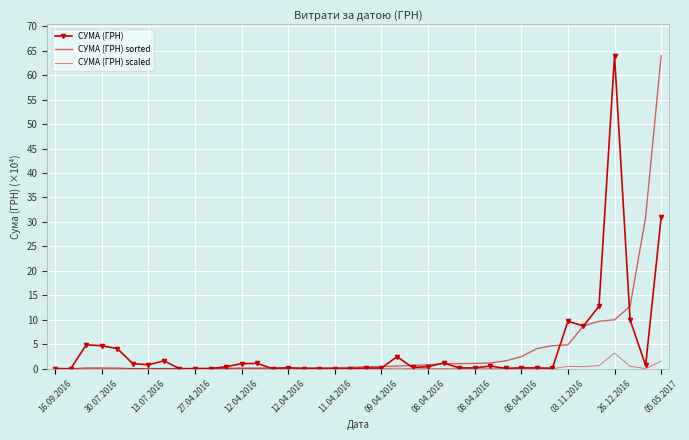

What is the sum of all СУМА (ГРН) values?

163.0